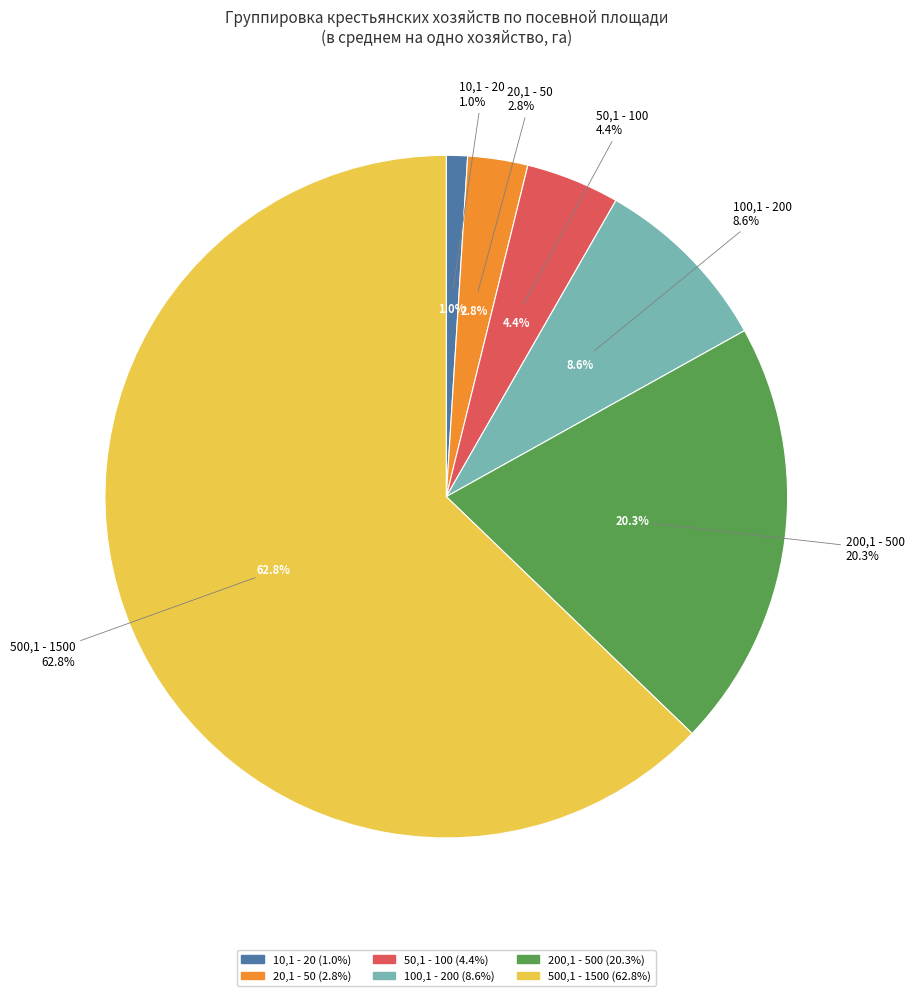

To the nearest percent, what is the difference between the 500,1 - 1500 and 200,1 - 500 slice percentages?

43%